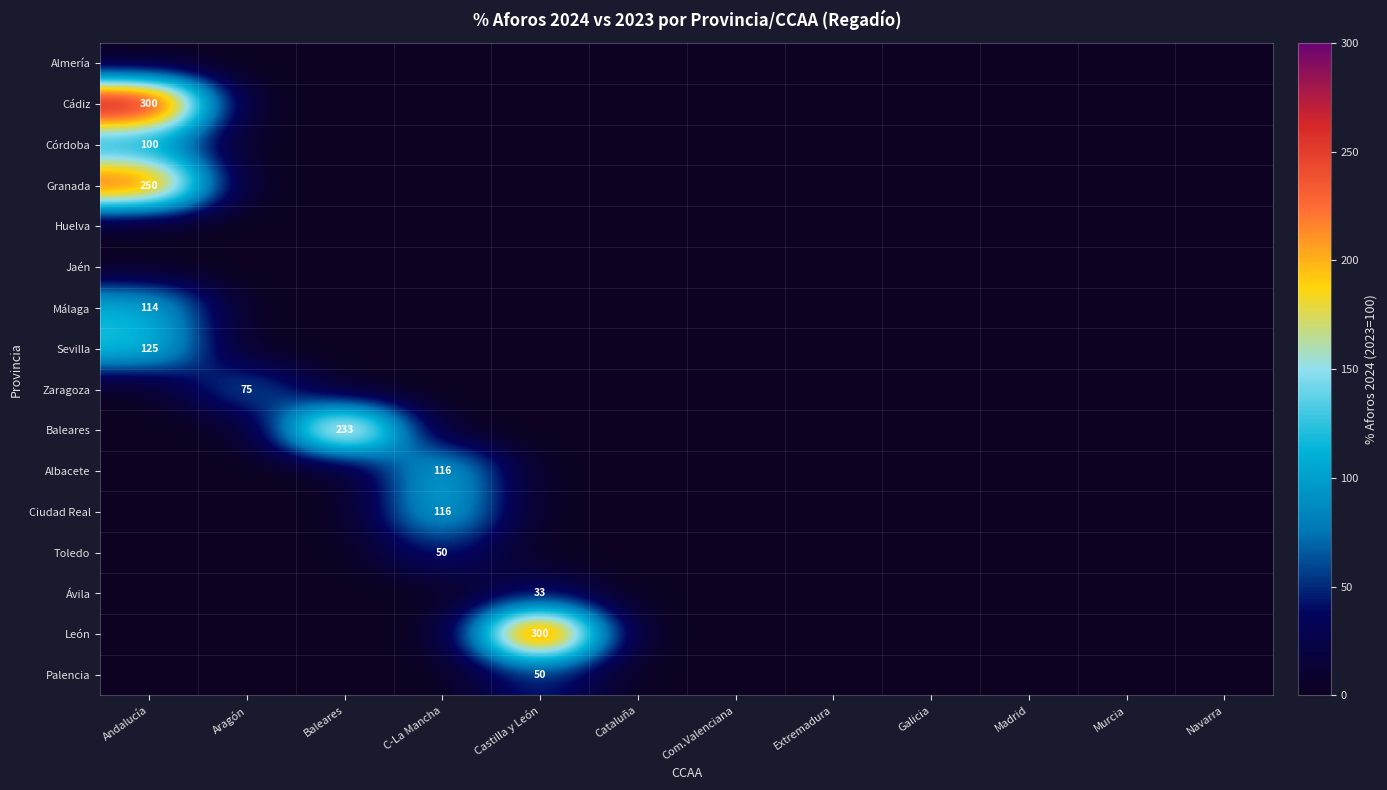

At Andalucía, list the series in order from largest to smallest.

Cádiz, Granada, Sevilla, Málaga, Córdoba, Almería, Huelva, Jaén, Zaragoza, Baleares, Albacete, Ciudad Real, Toledo, Ávila, León, Palencia